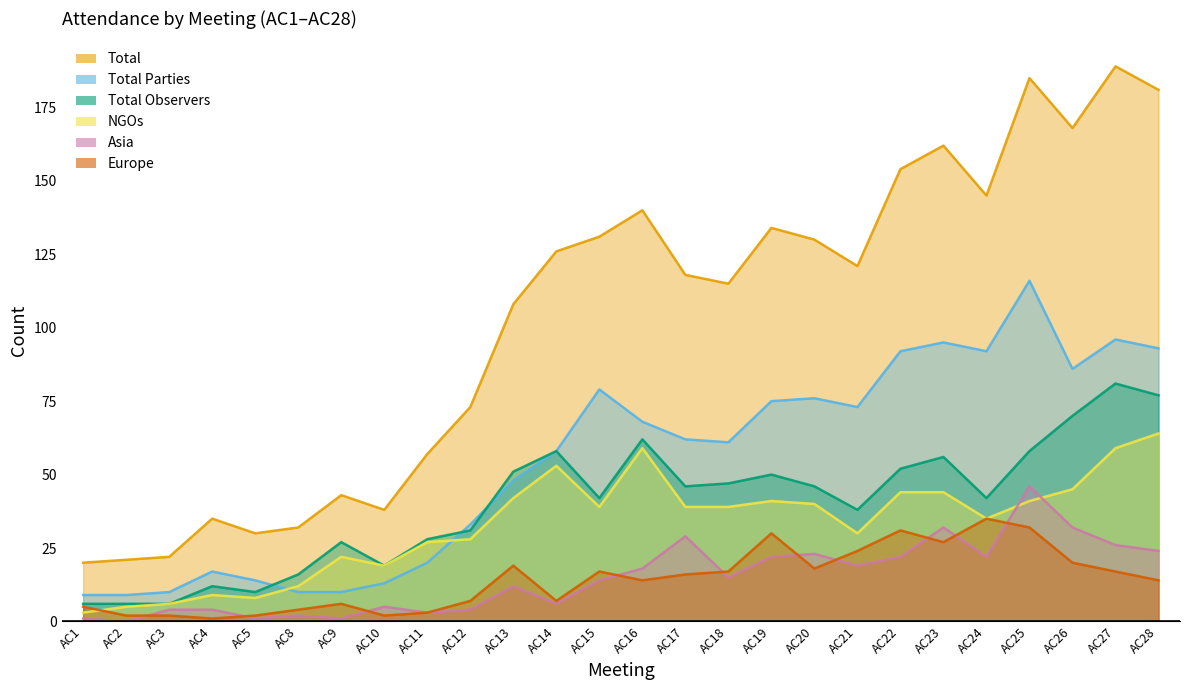

What is the value of the Europe point at the 16th from the left?

17